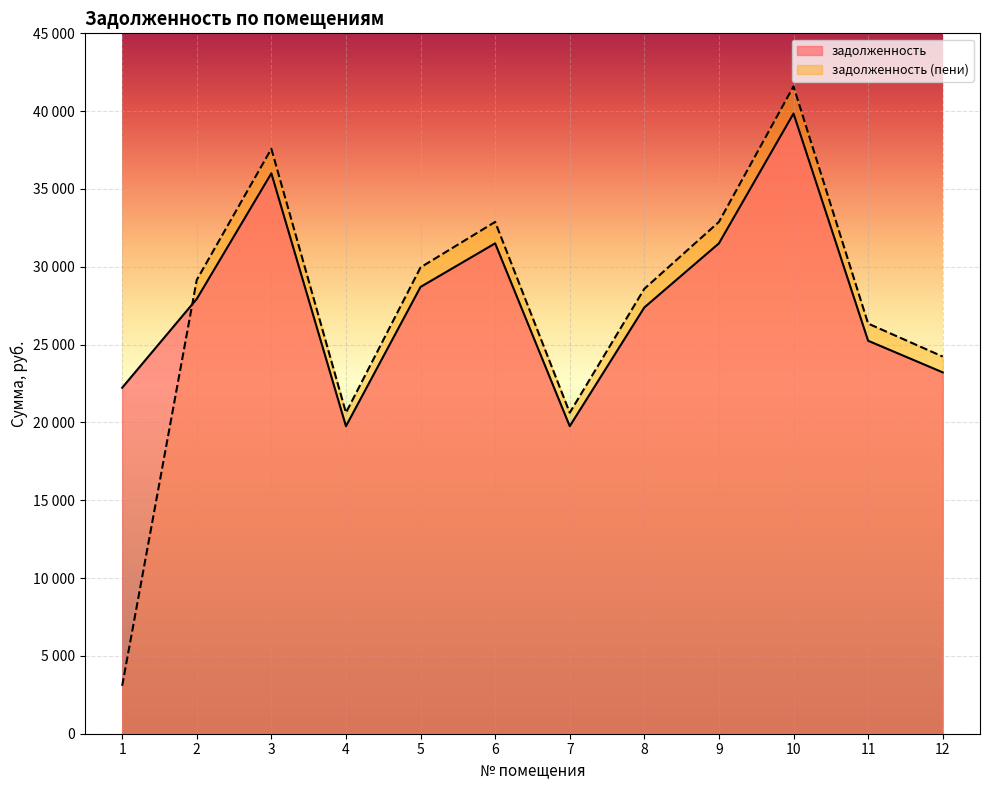

Which series changed the most between 1 and 2?

задолженность (пени)